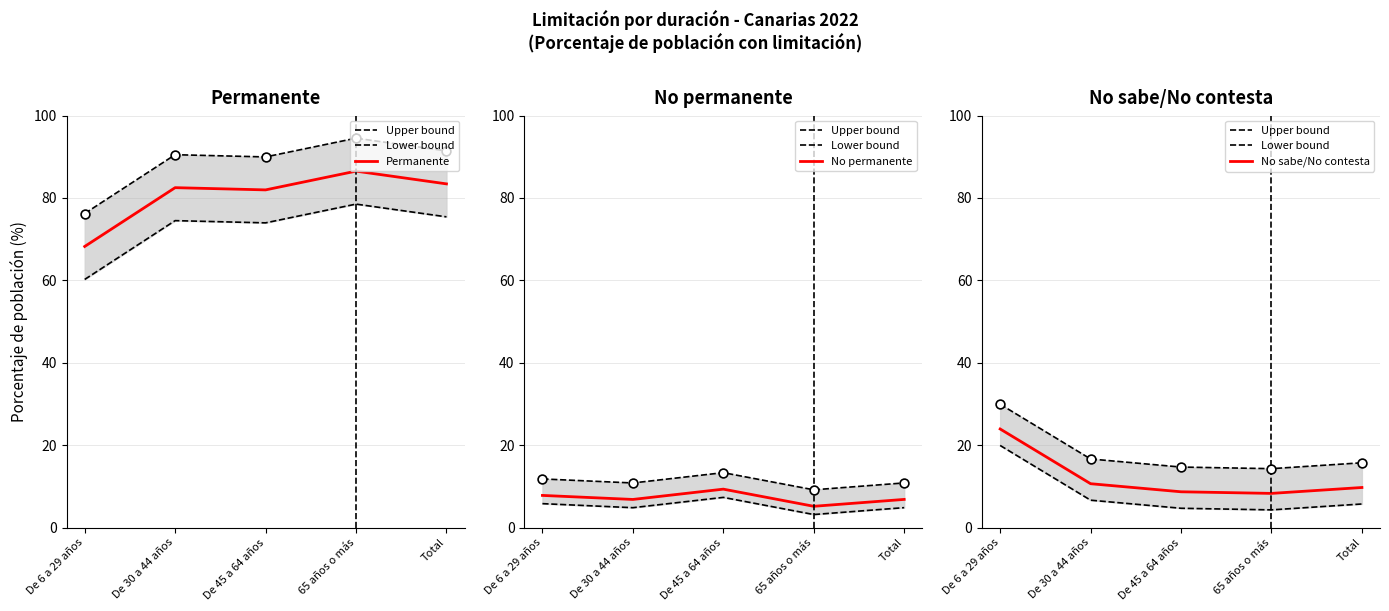

What are all the series names shown in the legend?

Upper bound, Lower bound, Permanente, No permanente, No sabe/No contesta